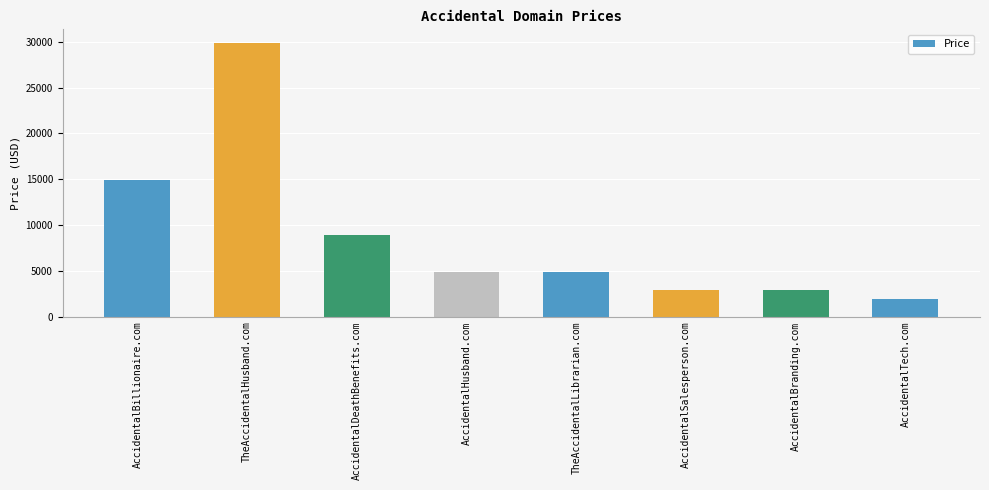

What is the average value?

8888